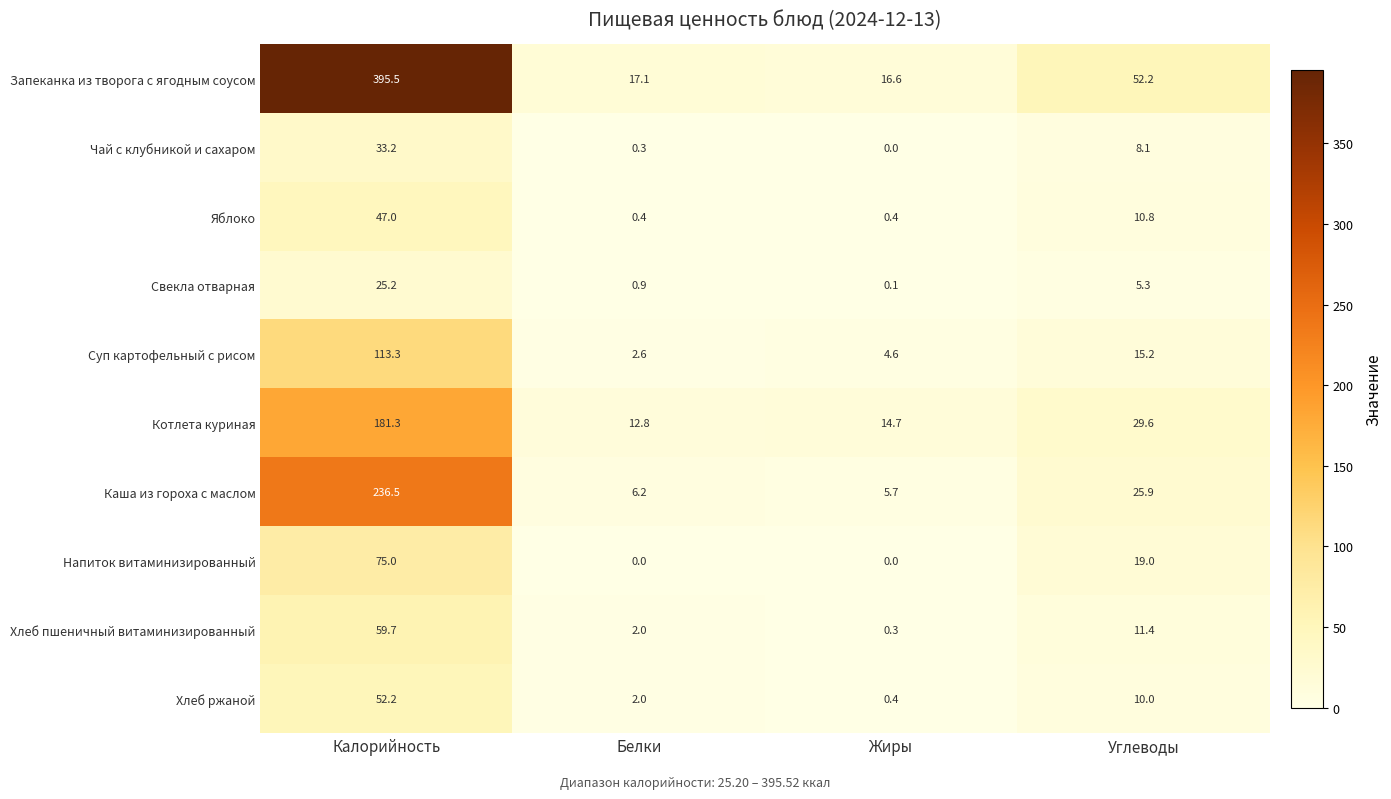

At which label does Напиток витаминизированный first exceed 19?

Калорийность